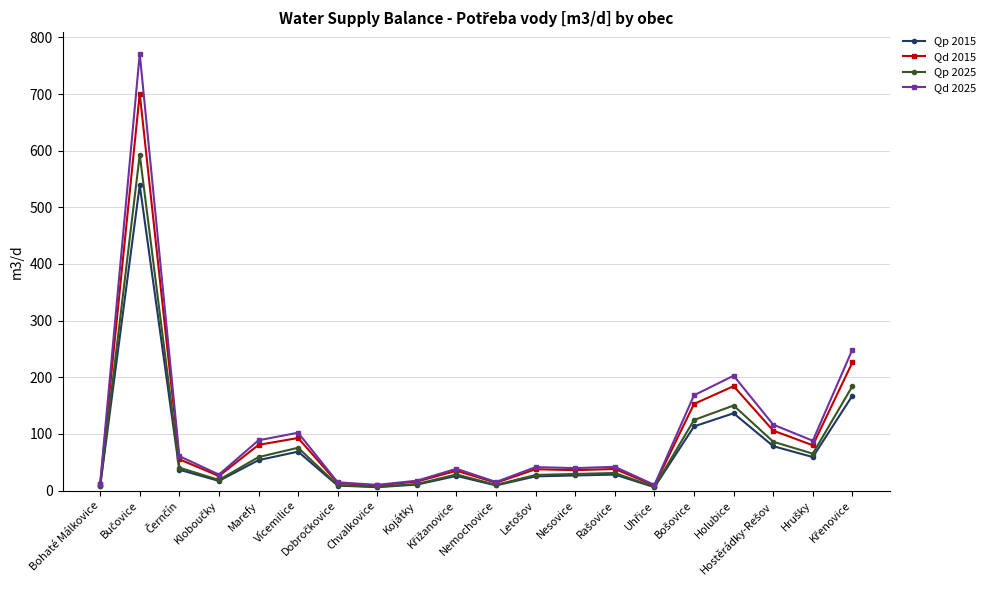

Rank the series by their maximum value, from highest to lowest.

Qd 2025, Qd 2015, Qp 2025, Qp 2015